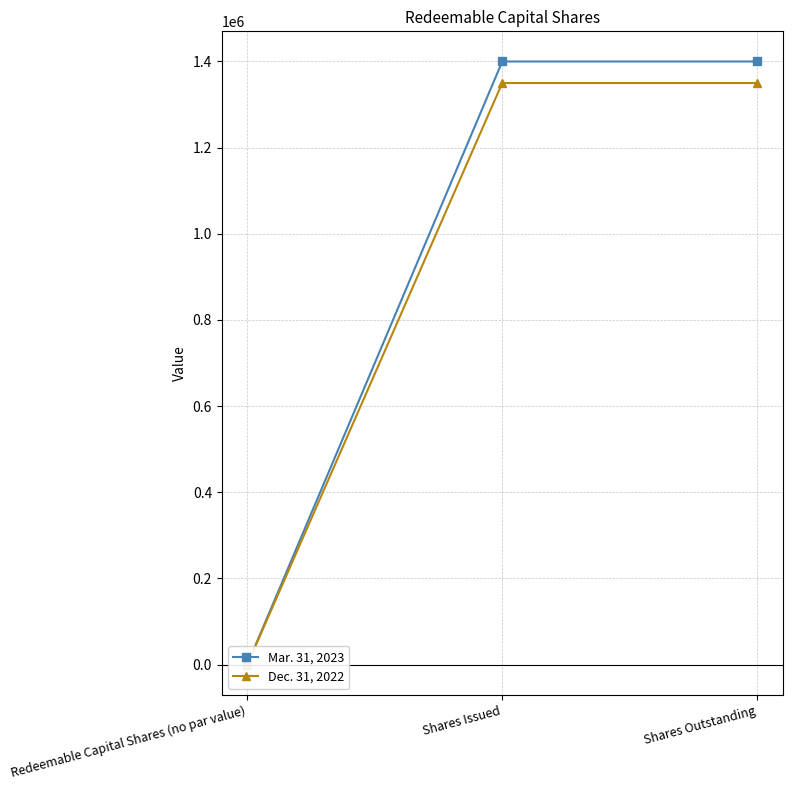

Is the value of Dec. 31, 2022 at Redeemable Capital Shares (no par value) greater than the value of Mar. 31, 2023 at Shares Issued?

No